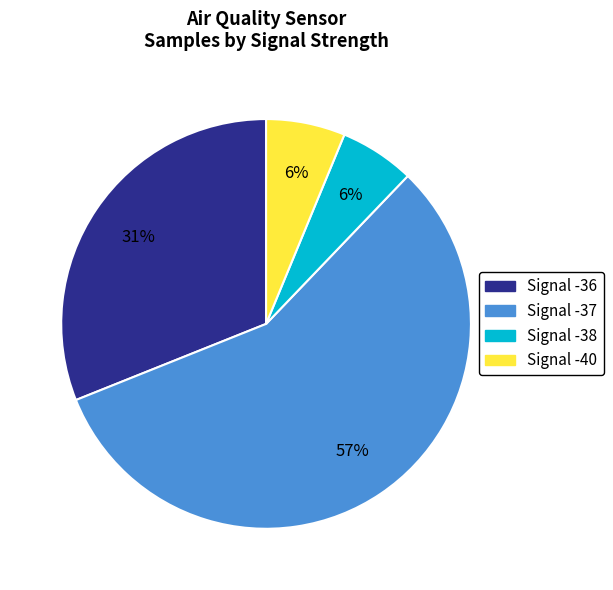

To the nearest percent, what is the difference between the largest and smallest slice percentages?

51%